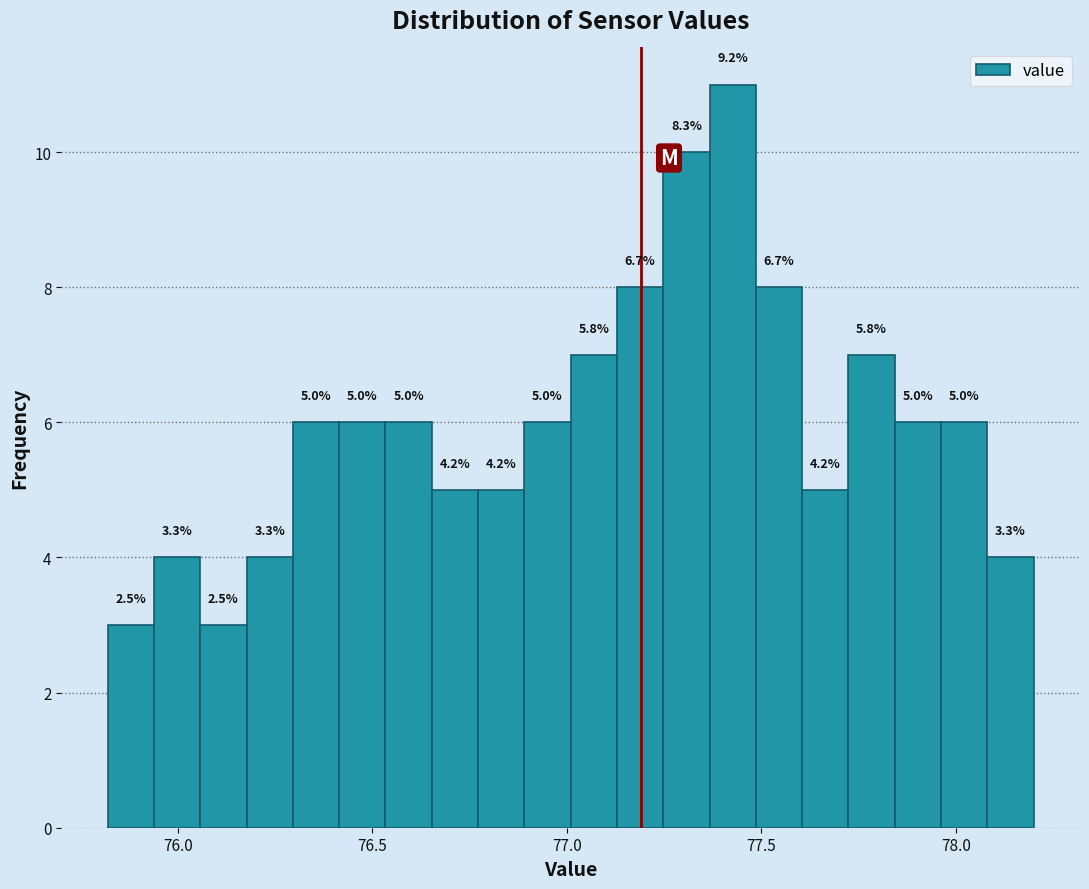

Around what value on the x-axis is the tallest bar? Give the approximate position of its centre, as read against the axis.

77.45